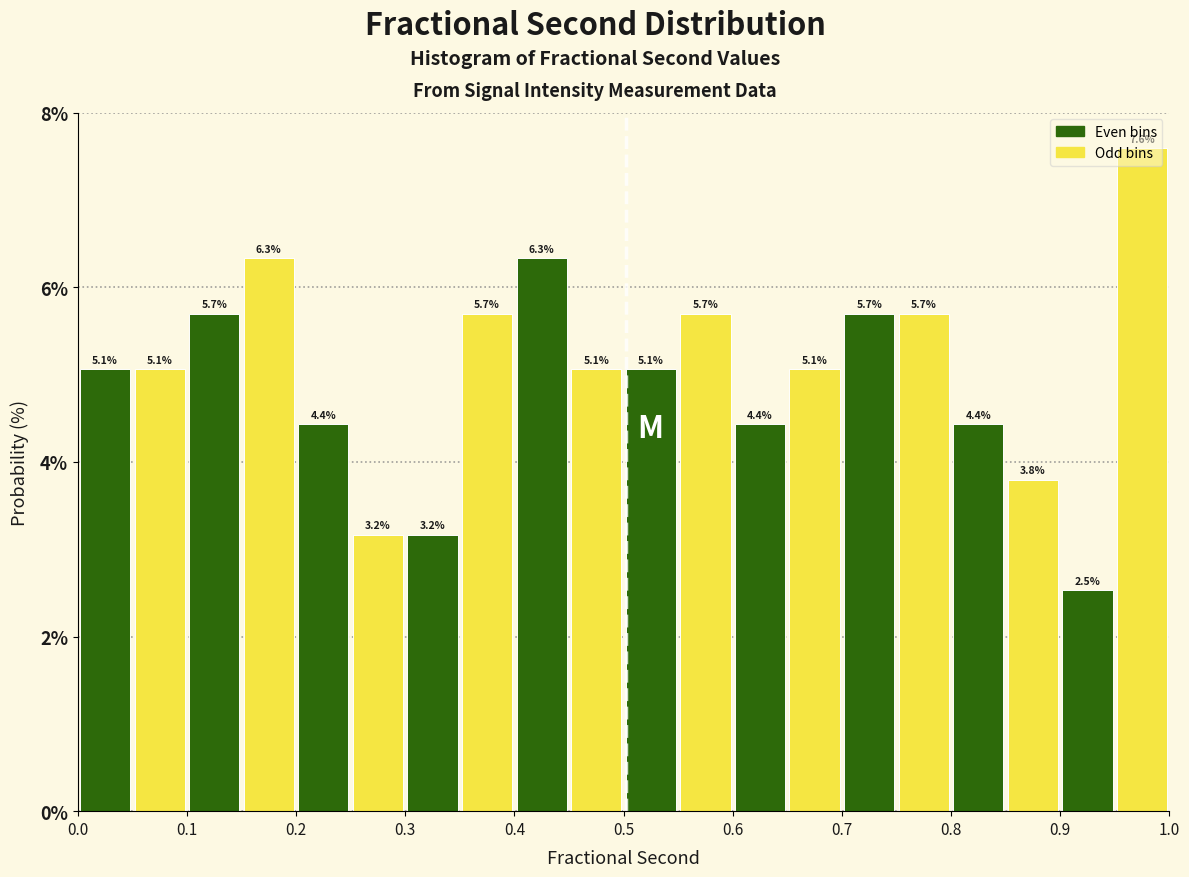

Reading left to right, list every bar in this chart as the range it spans on the x-axis followed by its height.

0.00 to 0.05: 5.1
0.05 to 0.10: 5.1
0.10 to 0.15: 5.7
0.15 to 0.20: 6.3
0.20 to 0.25: 4.4
0.25 to 0.30: 3.2
0.30 to 0.35: 3.2
0.35 to 0.40: 5.7
0.40 to 0.45: 6.3
0.45 to 0.50: 5.1
0.50 to 0.55: 5.1
0.55 to 0.60: 5.7
0.60 to 0.65: 4.4
0.65 to 0.70: 5.1
0.70 to 0.75: 5.7
0.75 to 0.80: 5.7
0.80 to 0.85: 4.4
0.85 to 0.90: 3.8
0.90 to 0.95: 2.5
0.95 to 1.00: 7.6